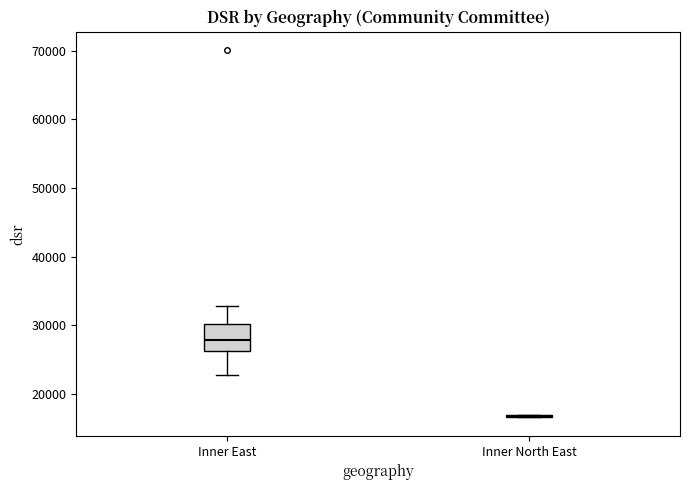

Reading left to right, transcribe this box plot: for each box, give where its median line is, the range the box spans, and where its two whiskers end, as read against the y-axis. The values are not printed on the chart, so give them approximately, as read against the axis.

Inner East: median 28000, box 26000 to 30000, whiskers 23000 to 33000
Inner North East: box collapsed to a line at 17000, whiskers 17000 to 17000